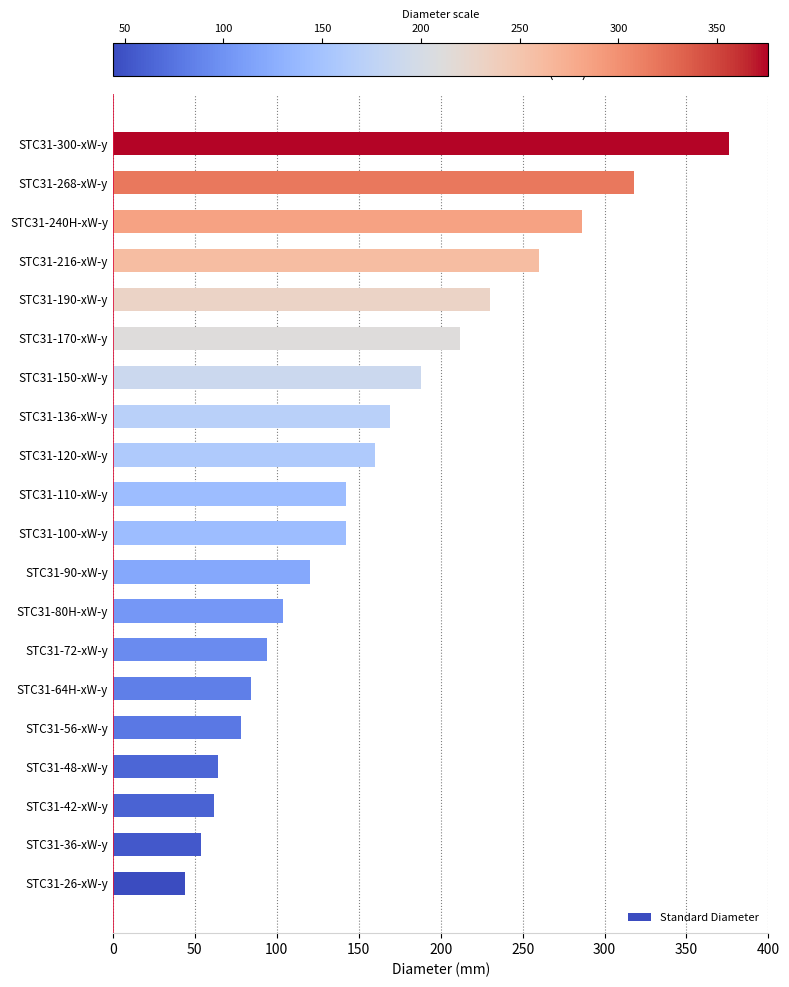

How many data points does each series have?

20